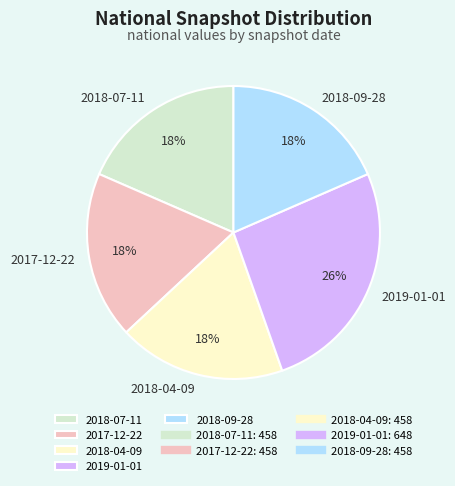

Which slice is the largest?

2019-01-01